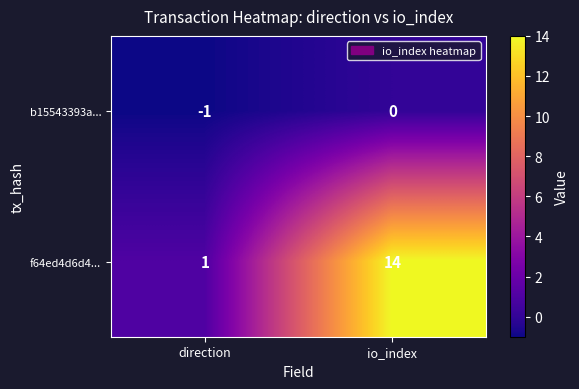

Reading right to left, extract all data points from this chart.

b15543393a...: io_index=0	direction=-1
f64ed4d6d4...: io_index=14	direction=1